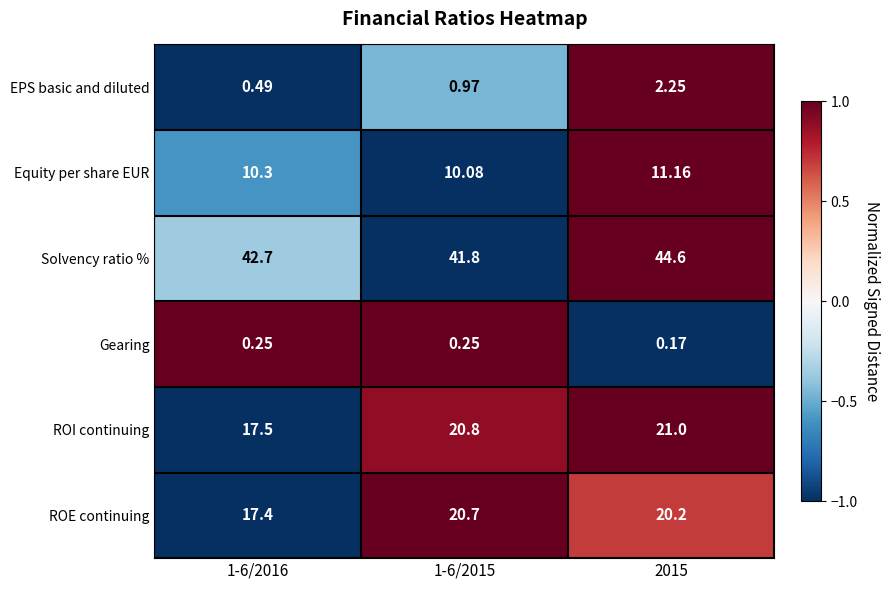

Which series has the largest range (max minus min)?

ROI continuing